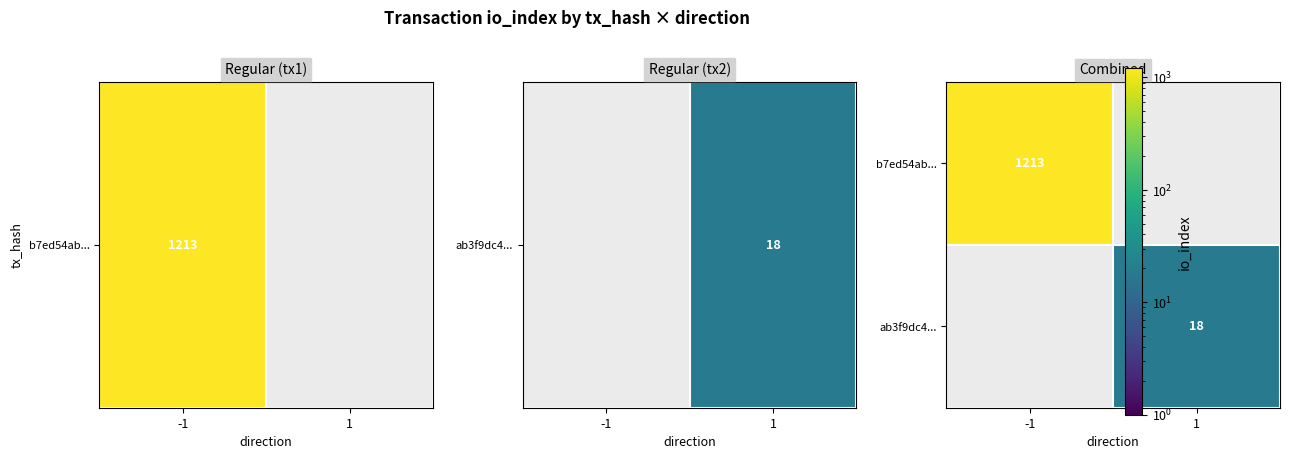

What is the approximate value of ab3f9dc4... at 1?

18.0